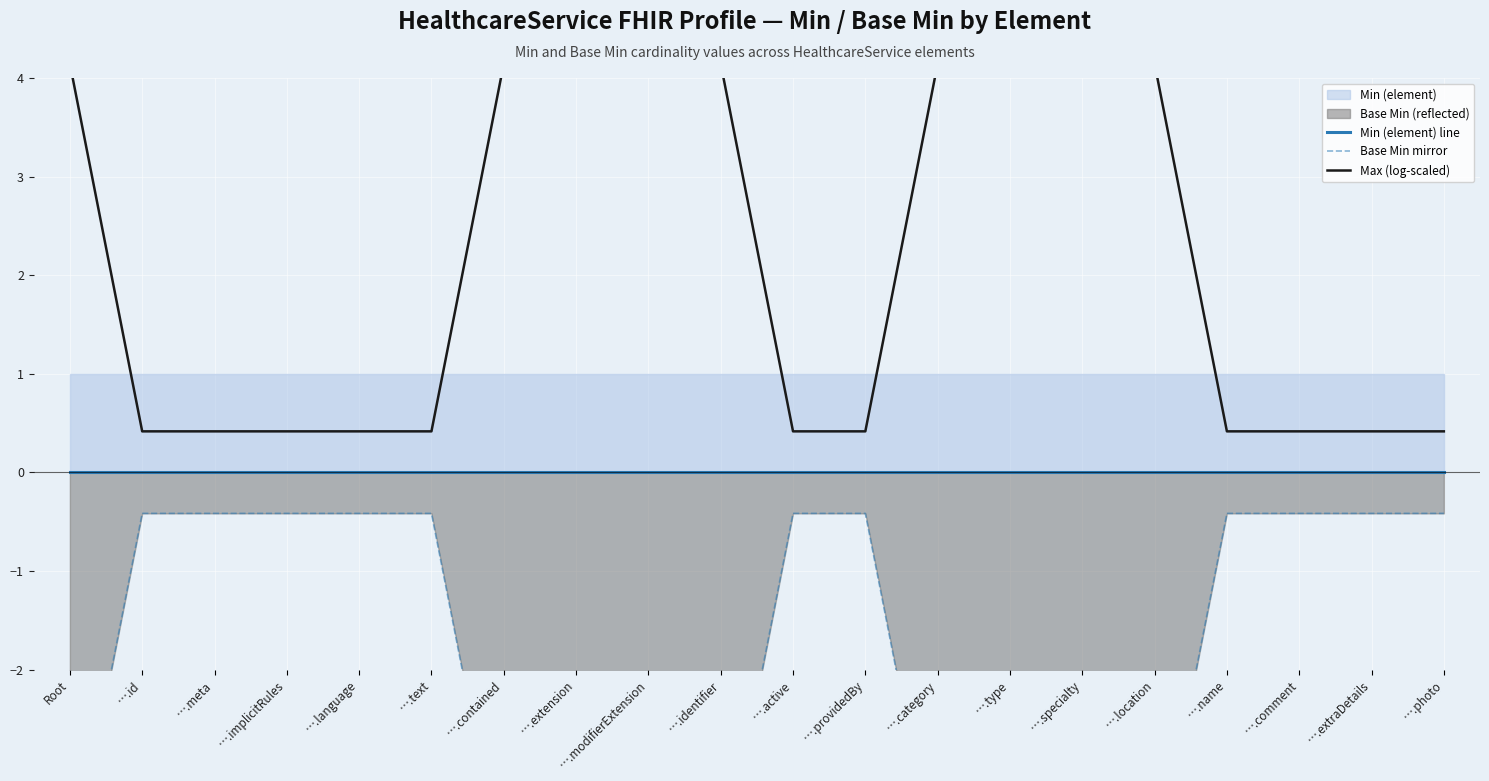

Between Root and ….id, which series saw the biggest shift?

Base Min mirror